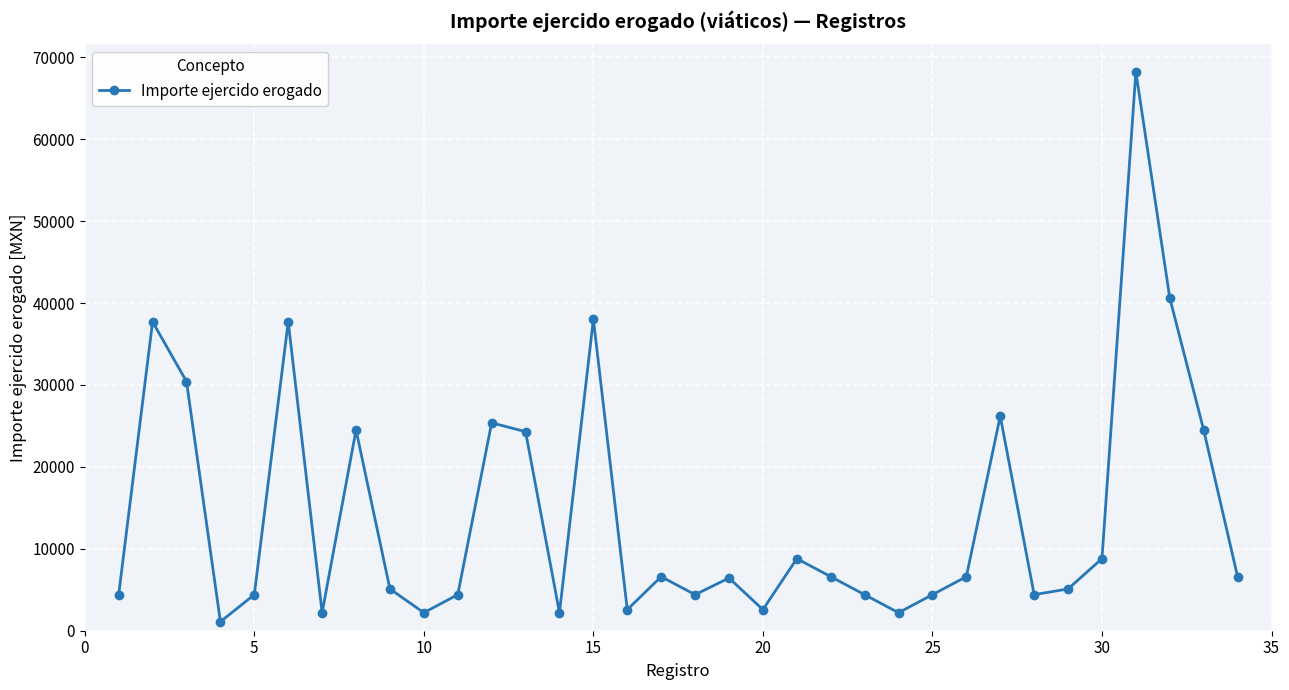

What is the greatest value displayed?

68220.0